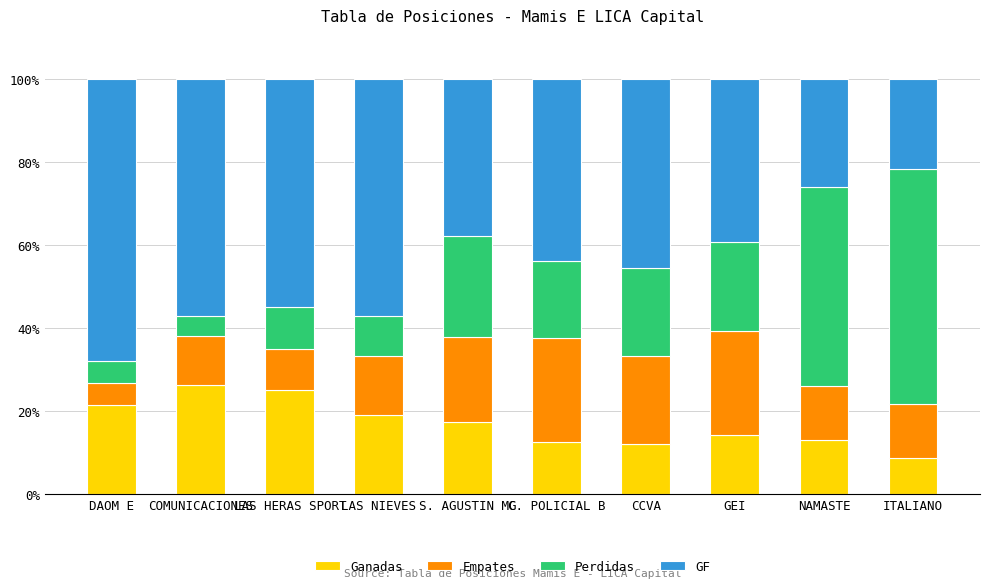

What is the average value of the Ganadas series?

17.0